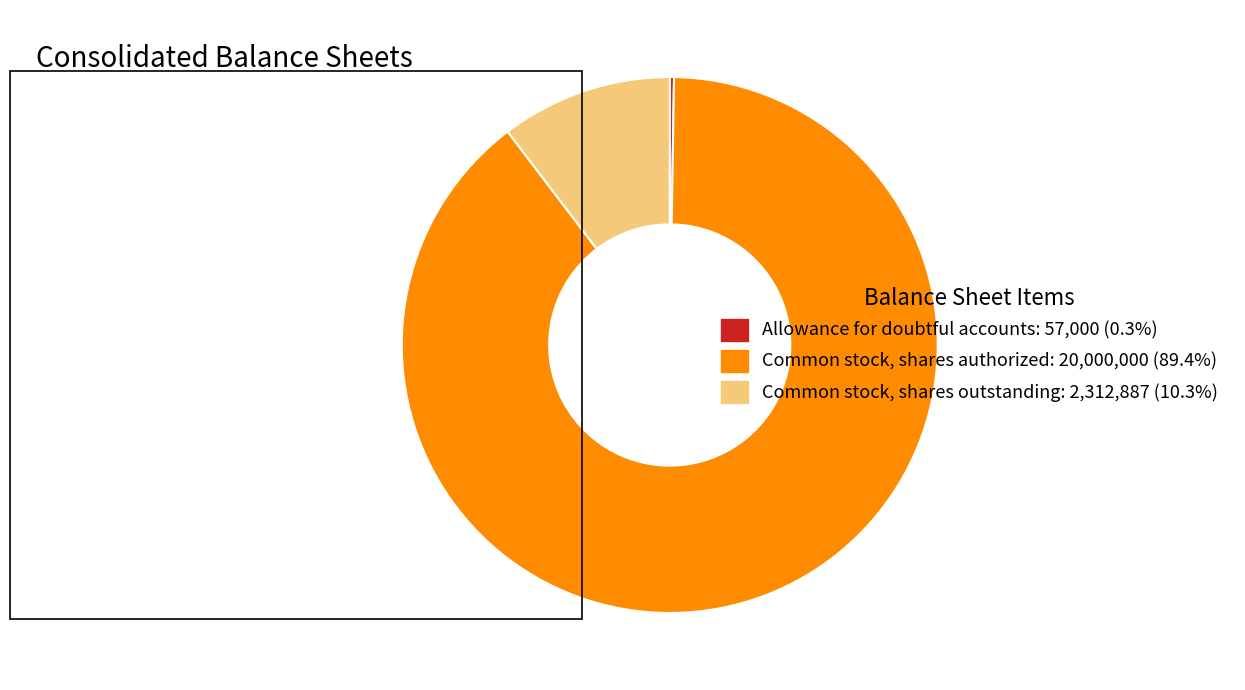

Does Common stock, shares outstanding: 2,312,887 (10.3%) represent more than half of the total?

No